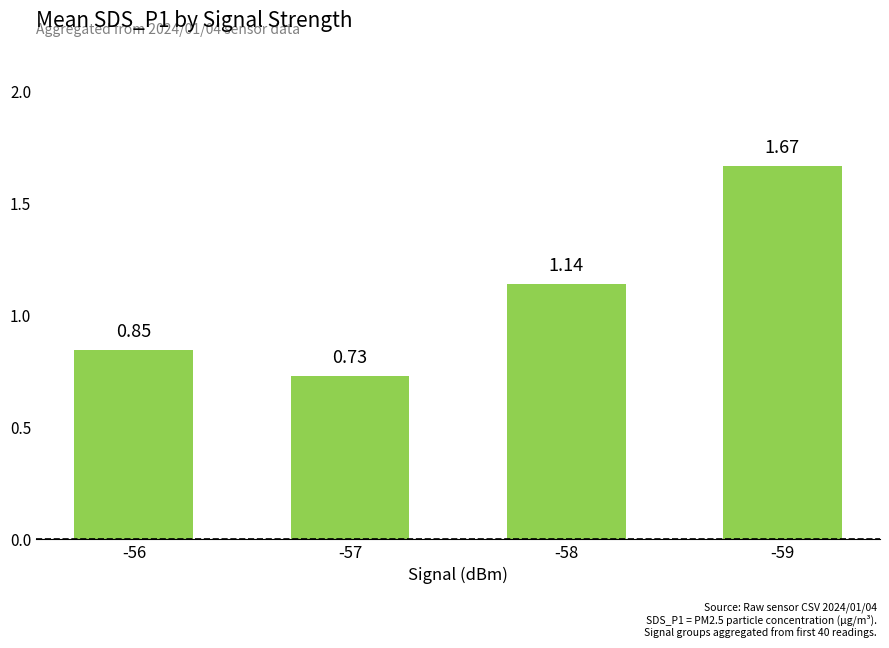

What is the change in value from -56 to -58?

+0.3